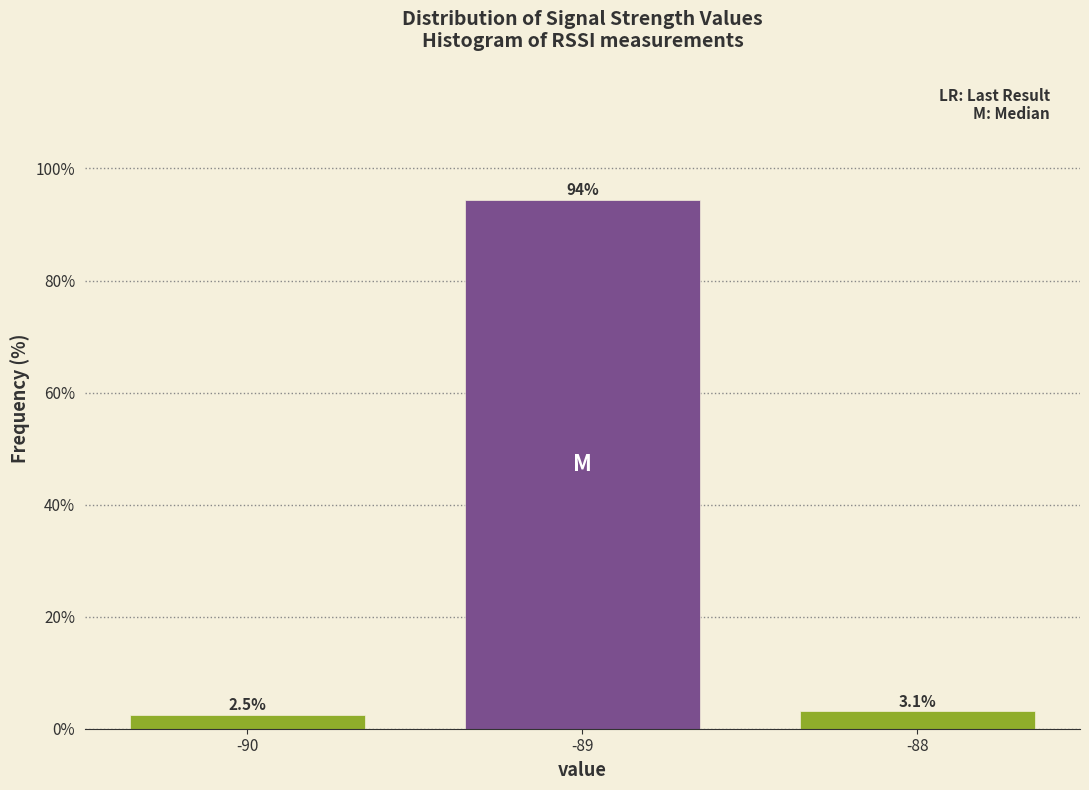

Reading left to right, list all the values displayed in this chart.

2.5	94.4	3.1